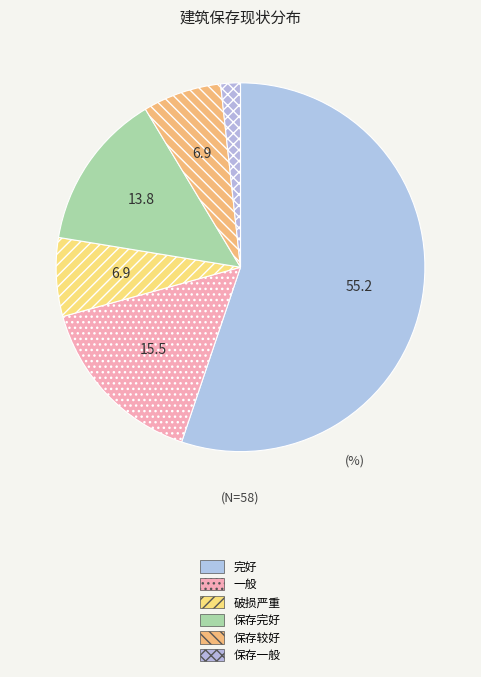

Which has a higher value, 保存一般 or 保存完好?

保存完好